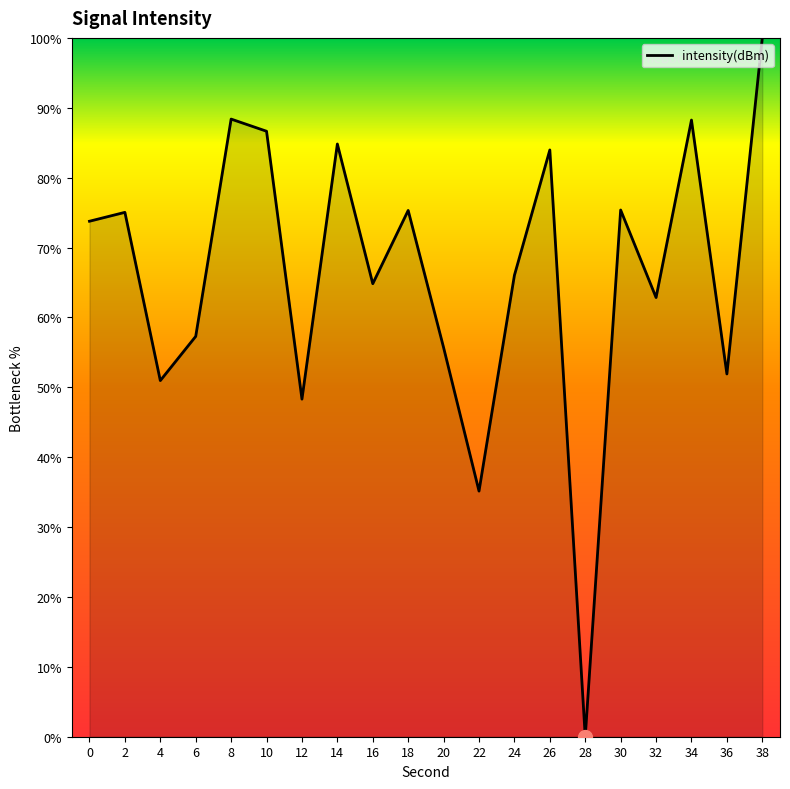

What is the difference between the maximum and minimum values?

100.0